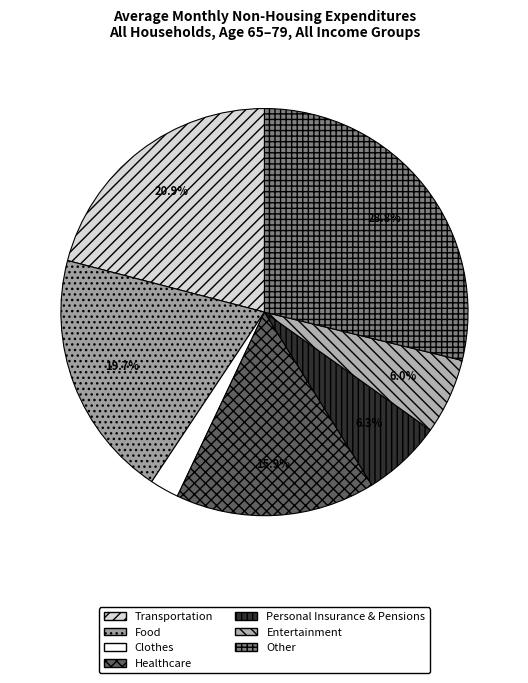

How many slices are in this pie chart?

7